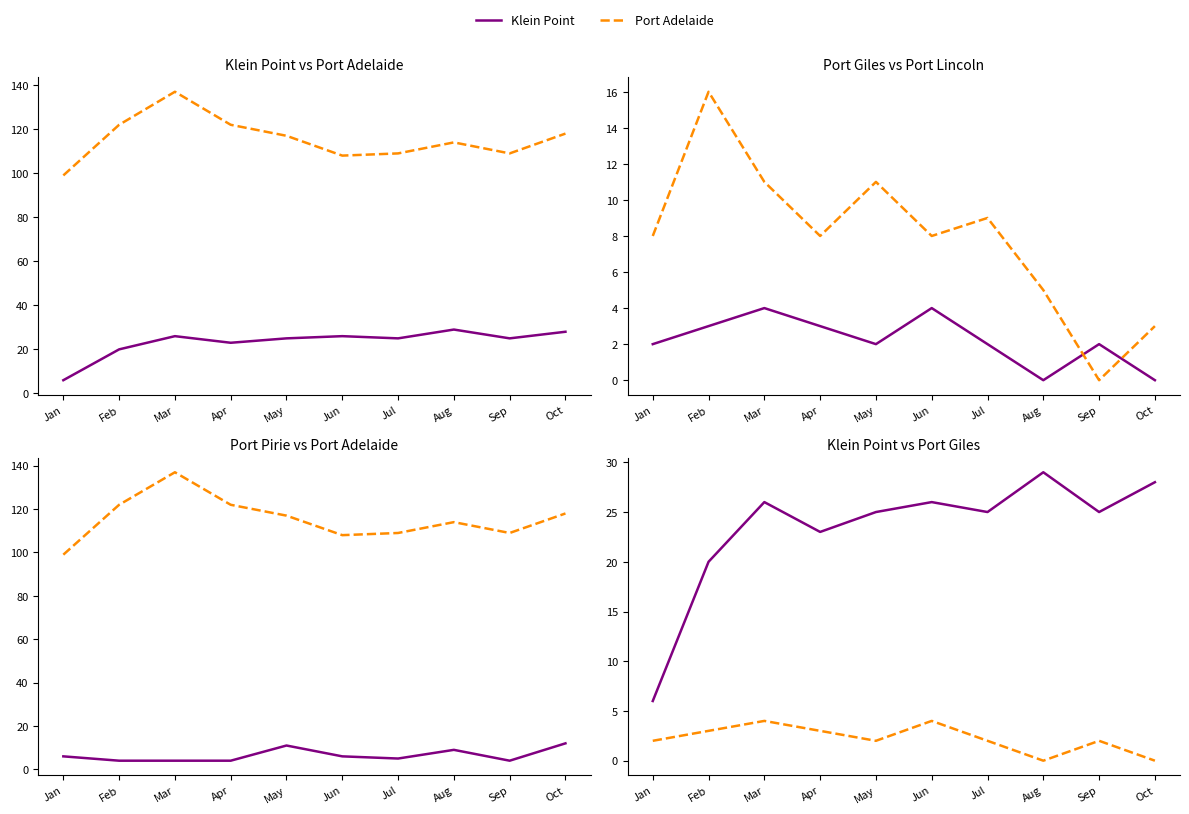

Reading right to left, what are all the values shown in this chart?

Klein Point: Oct=28	Sep=25	Aug=29	Jul=25	Jun=26	May=25	Apr=23	Mar=26	Feb=20	Jan=6
Port Adelaide: Oct=118	Sep=109	Aug=114	Jul=109	Jun=108	May=117	Apr=122	Mar=137	Feb=122	Jan=99
Port Giles: Oct=0	Sep=2	Aug=0	Jul=2	Jun=4	May=2	Apr=3	Mar=4	Feb=3	Jan=2
Port Lincoln: Oct=3	Sep=0	Aug=5	Jul=9	Jun=8	May=11	Apr=8	Mar=11	Feb=16	Jan=8
Port Pirie: Oct=12	Sep=4	Aug=9	Jul=5	Jun=6	May=11	Apr=4	Mar=4	Feb=4	Jan=6